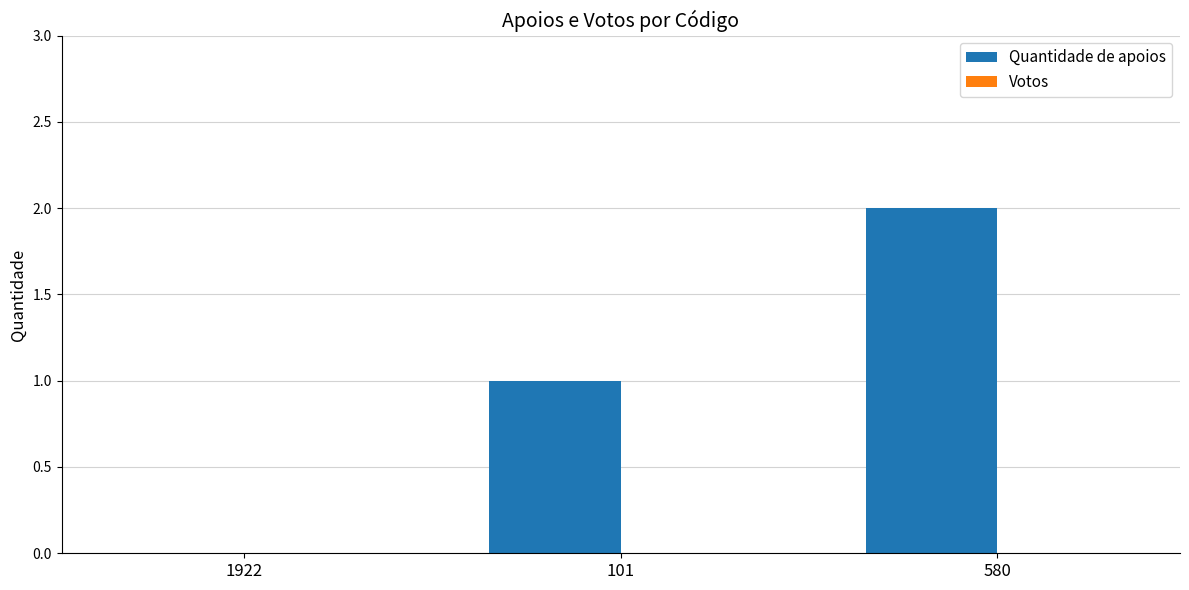

The chart shows a value of -1 at 1922. True or false?

False